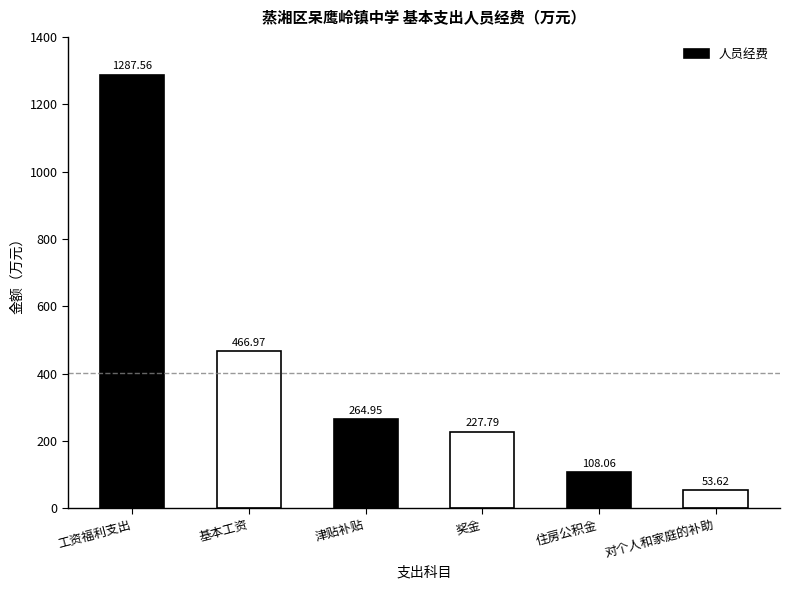

How many data points does each series have?

6